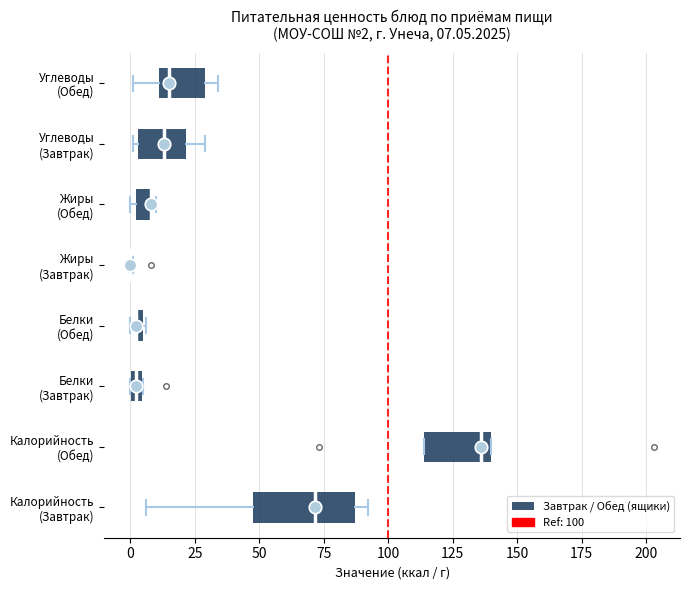

Comparing the boxes themselves (not the whiskers), which one is the widest?

Калорийность (Завтрак)